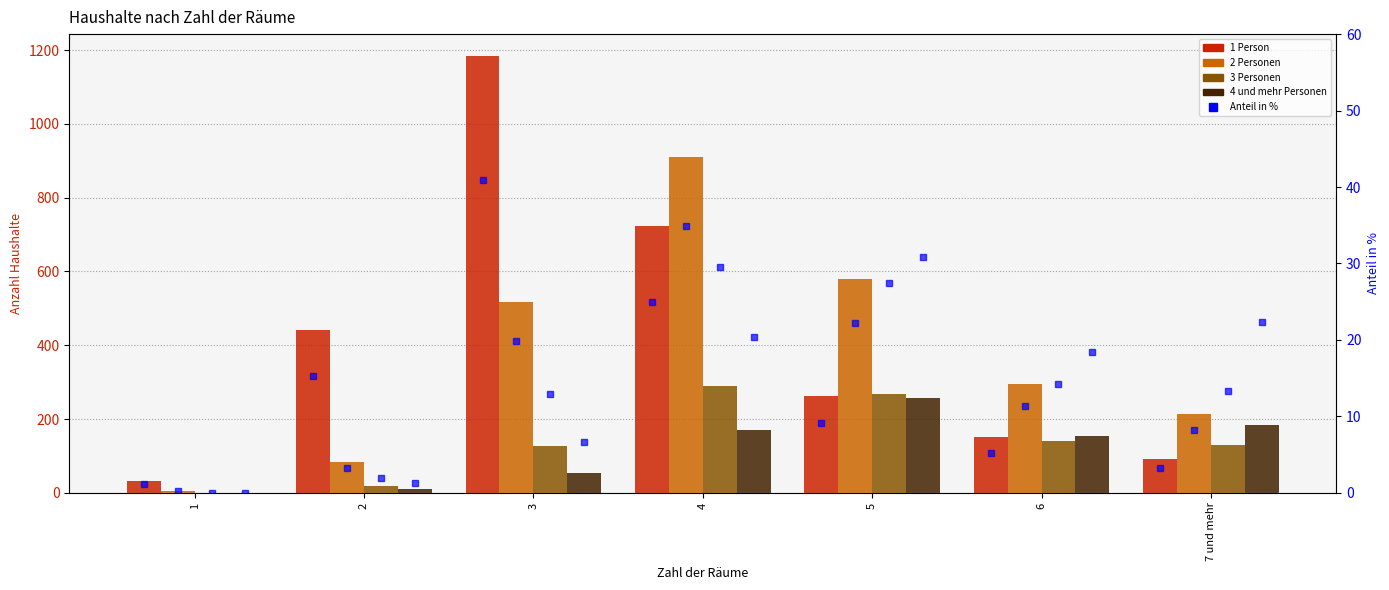

What is the label of the 2nd bar from the left?

2